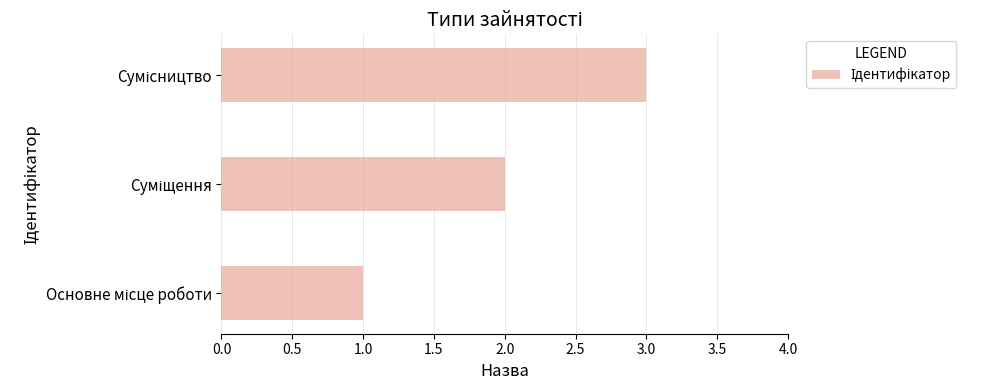

How many categories are shown in the chart?

3